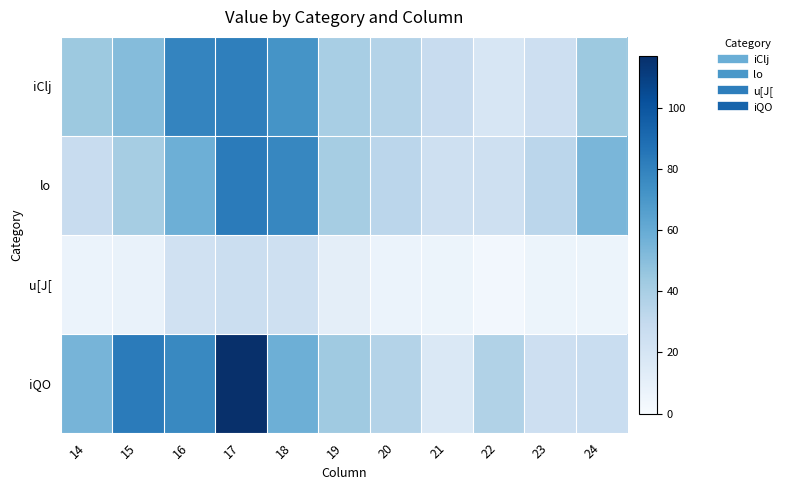

Which series changed the most between 16 and 23?

iClj